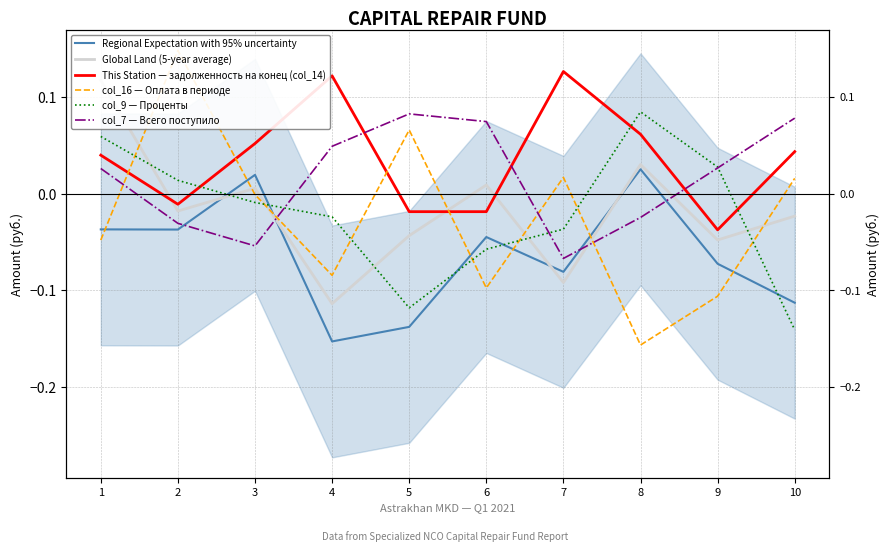

Does the chart have visible grid lines?

Yes